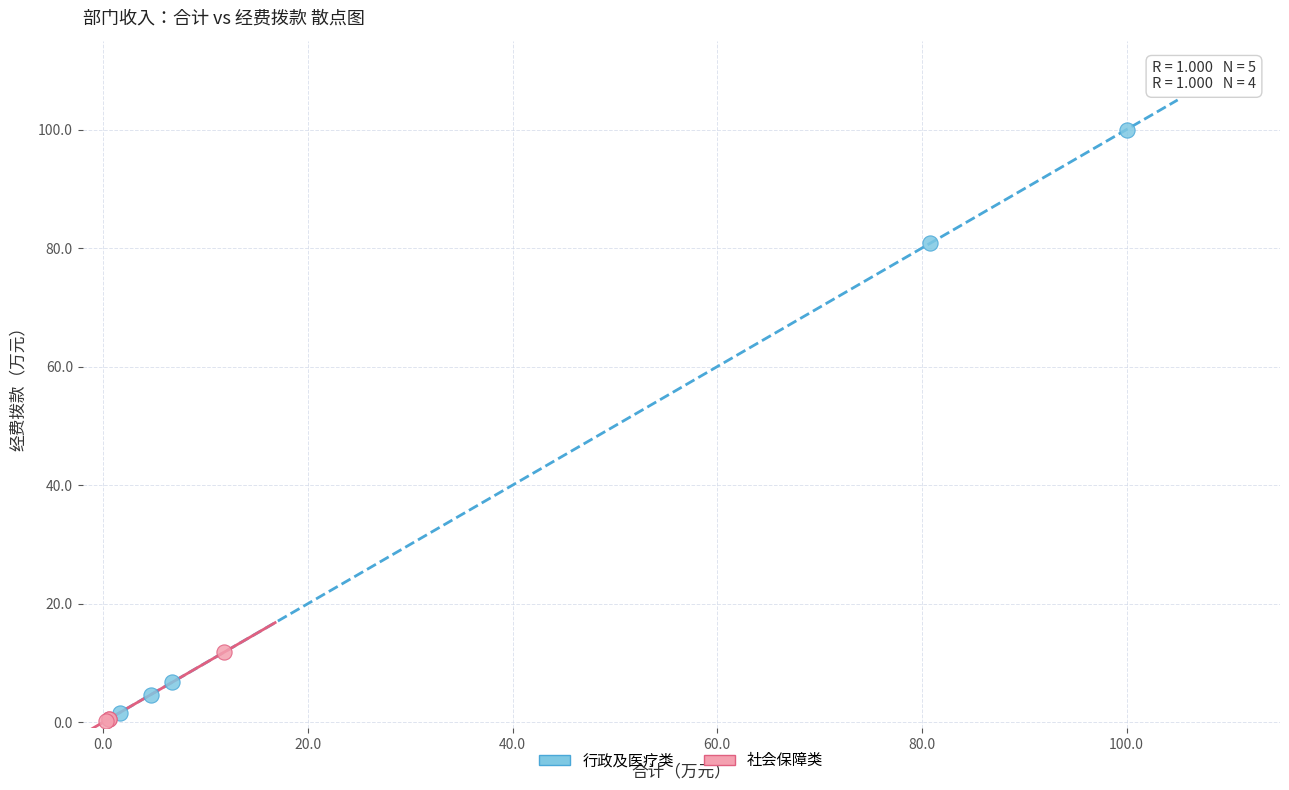

Which series has the widest spread of Y values?

行政及医疗类